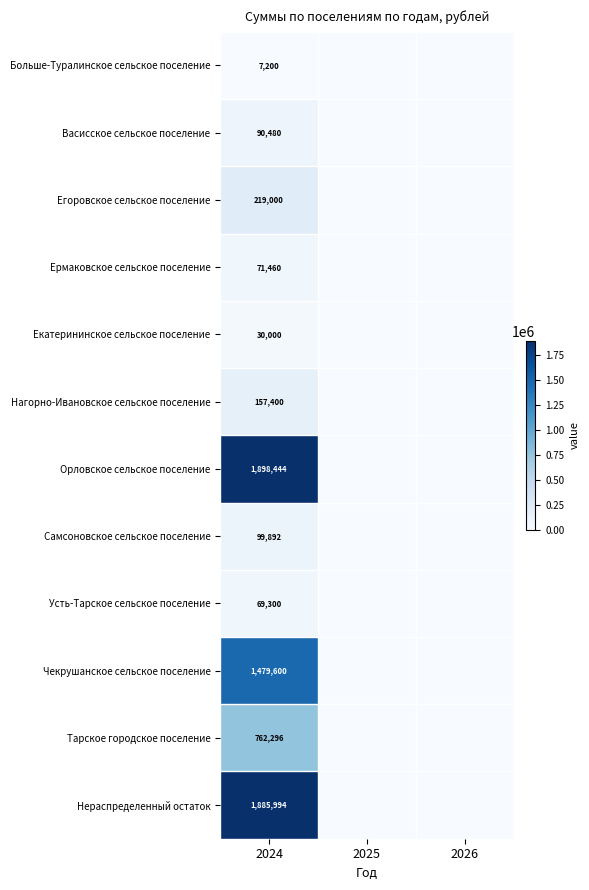

What is the total value across all series at 2024?

6771066